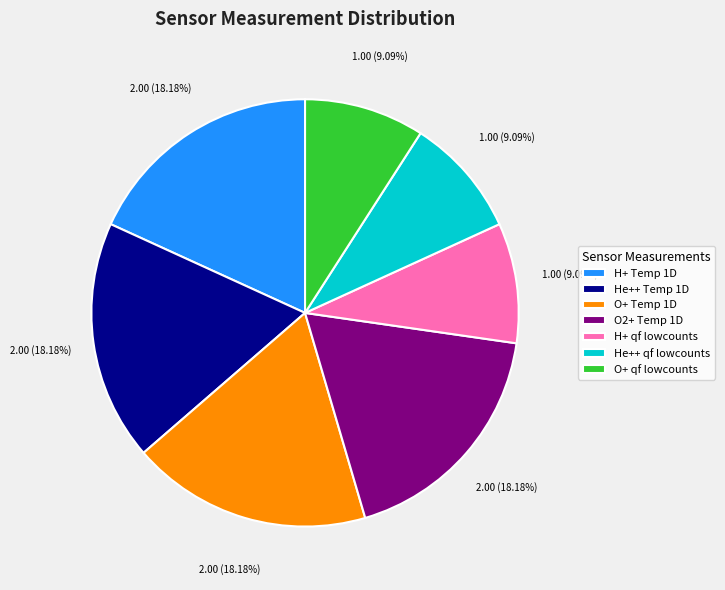

Combined, do O+ Temp 1D and O2+ Temp 1D account for over 50%?

No